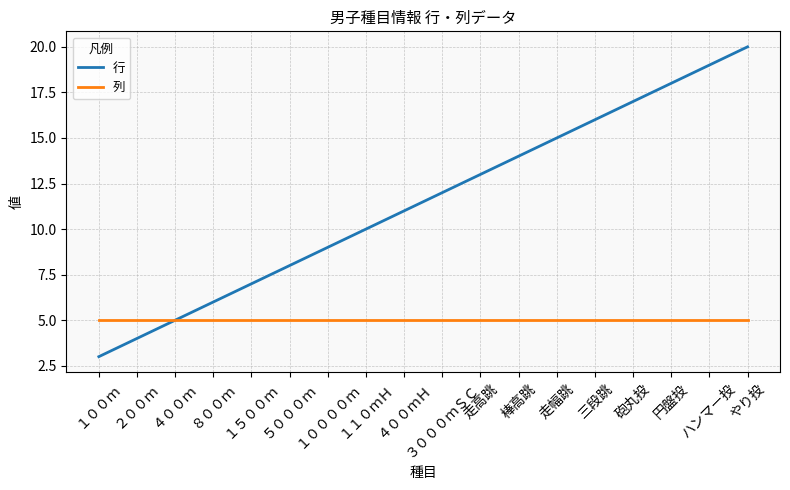

What value does the 行 series have at 三段跳, to the nearest 10?

20